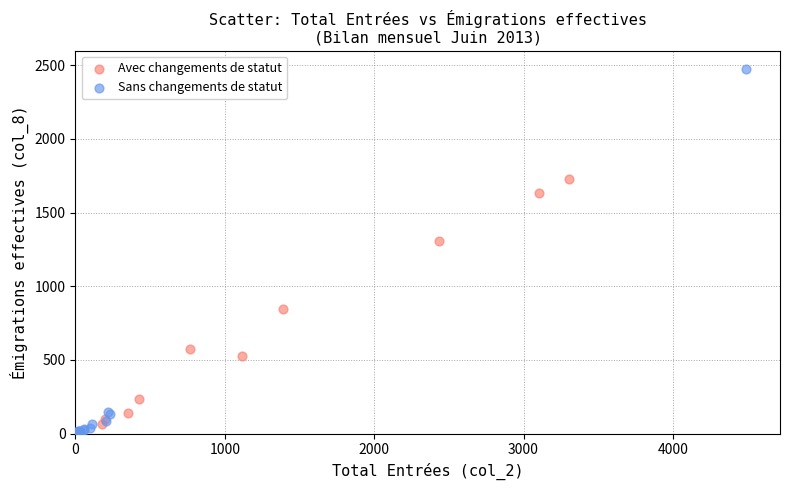

Which series contains the highest Y value?

Sans changements de statut